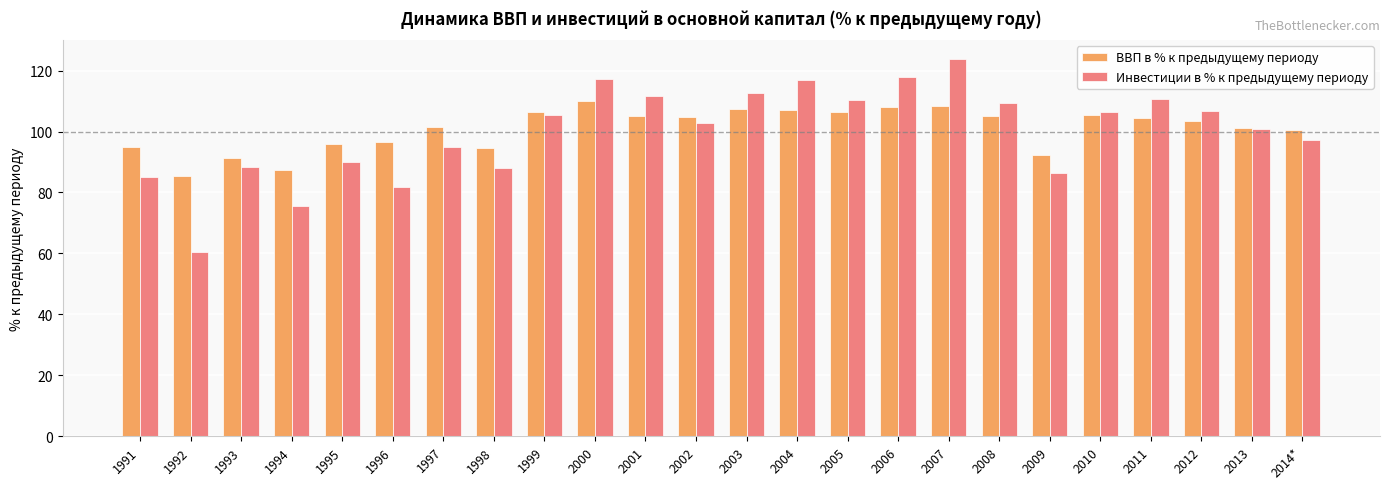

Which series has the widest spread of values?

Инвестиции в % к предыдущему периоду